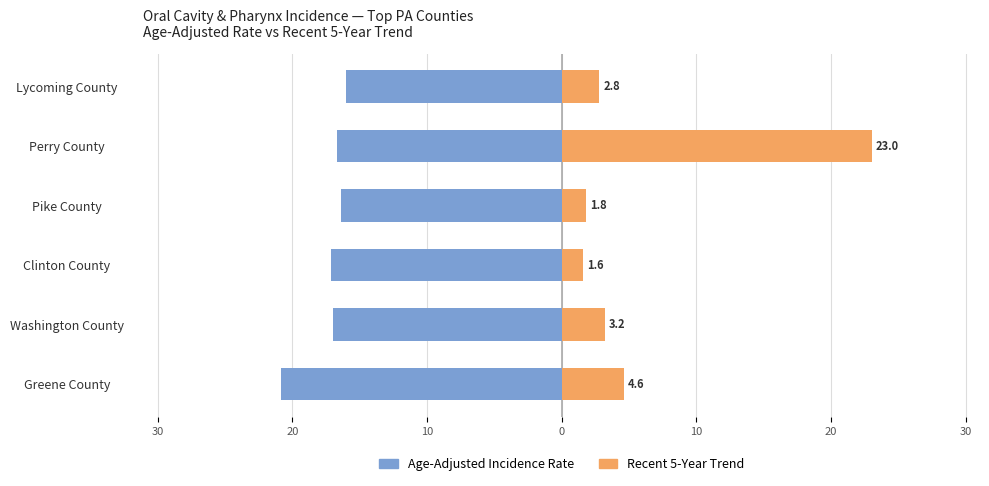

How many bars are there in each group?

2